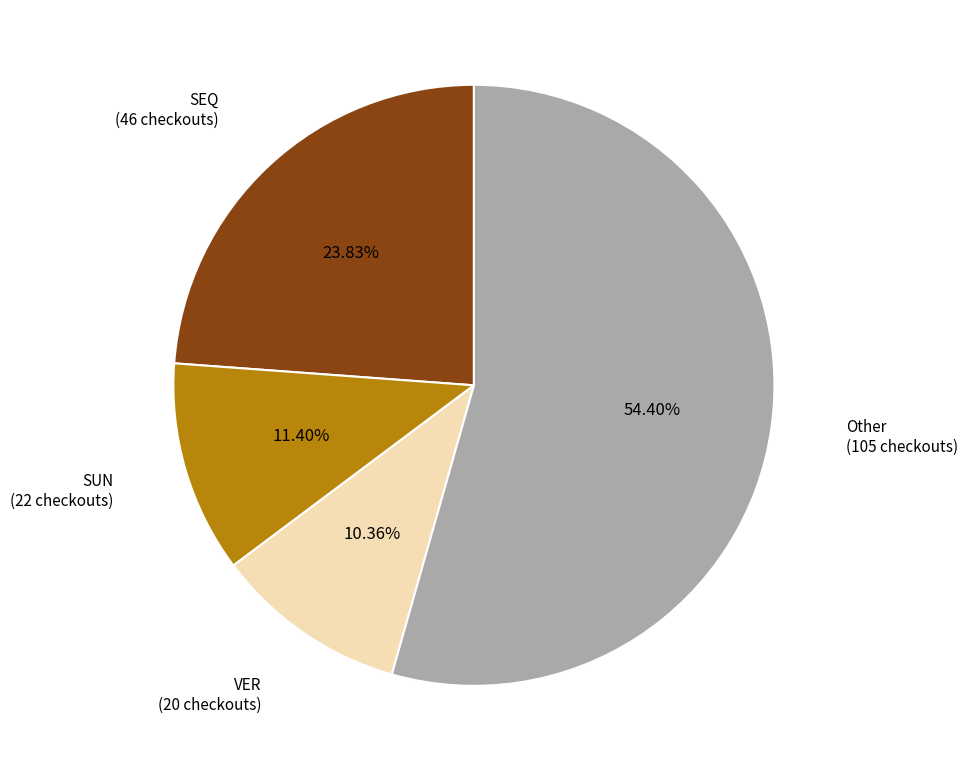

How much of the chart is everything except VER?

89.6%